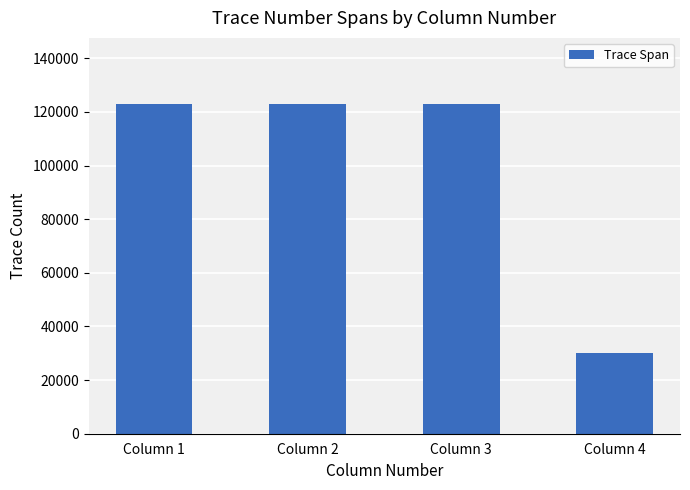

Does the chart contain any negative values?

No